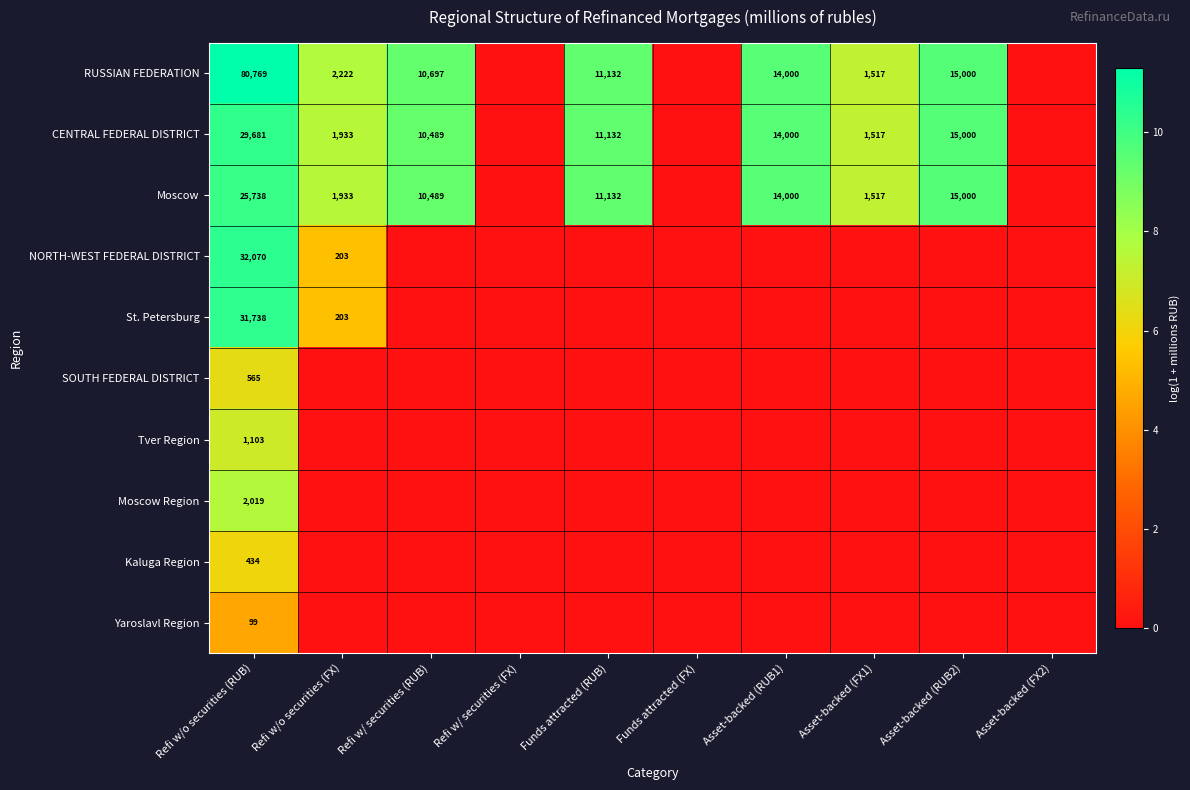

True or false: CENTRAL FEDERAL DISTRICT has a value of 43510 at Refi w/o securities (RUB).

False